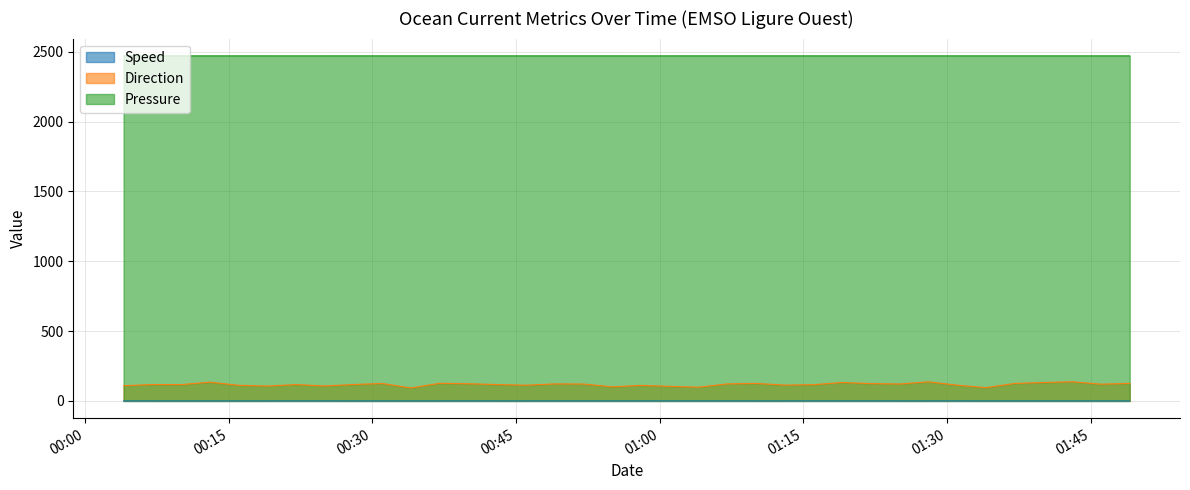

List the series in order of their peak value, lowest first.

Speed, Direction, Pressure